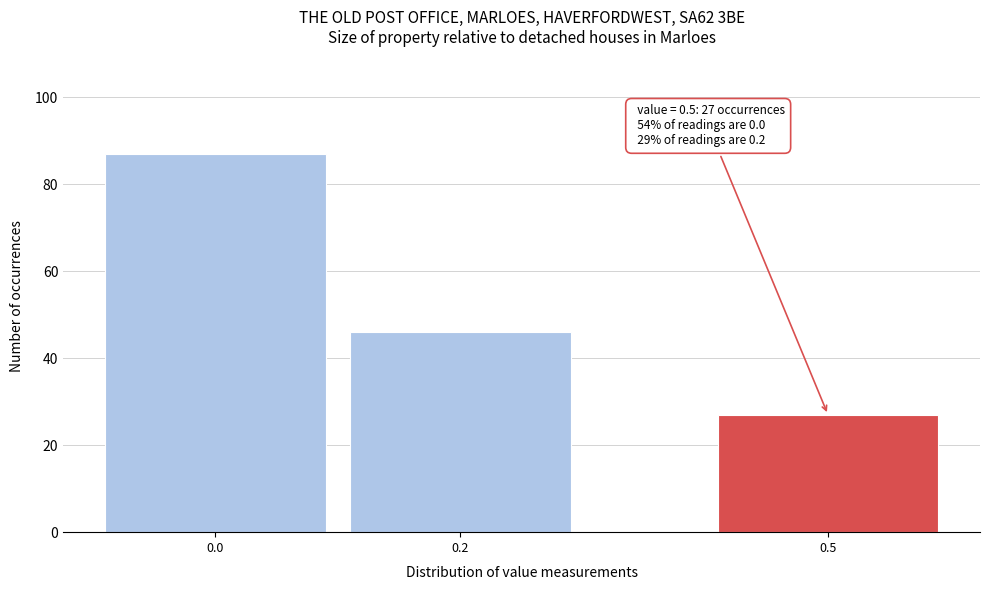

Reading right to left, list all the values displayed in this chart.

27	46	87